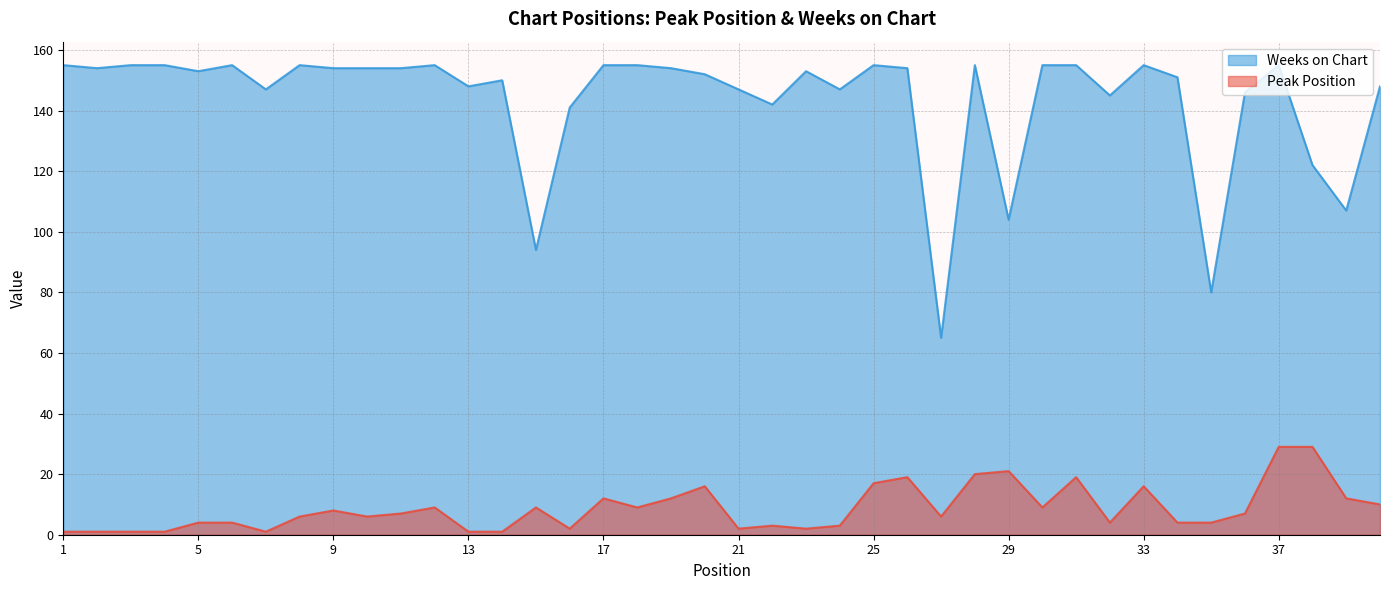

How many lines are shown in the chart?

2